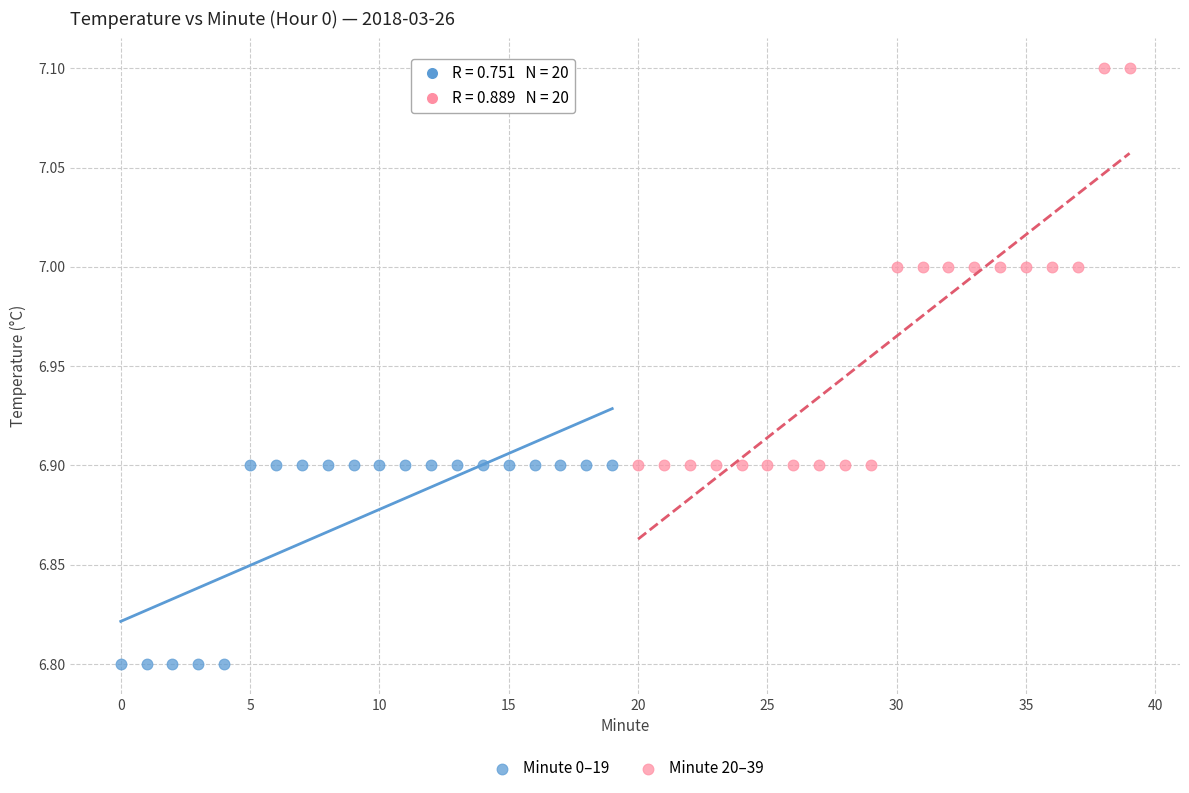

Which series reaches the minimum Y coordinate?

Minute 0–19